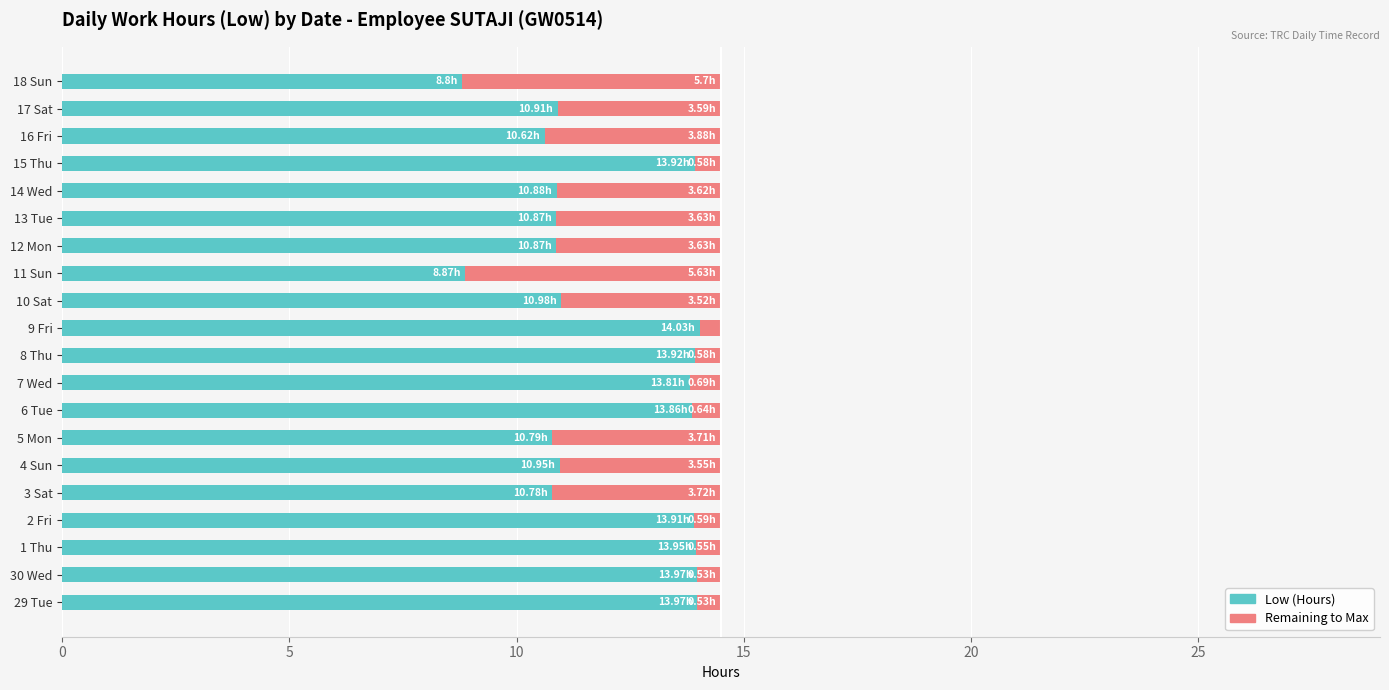

What is the total value across all series at 2 Fri?

14.5